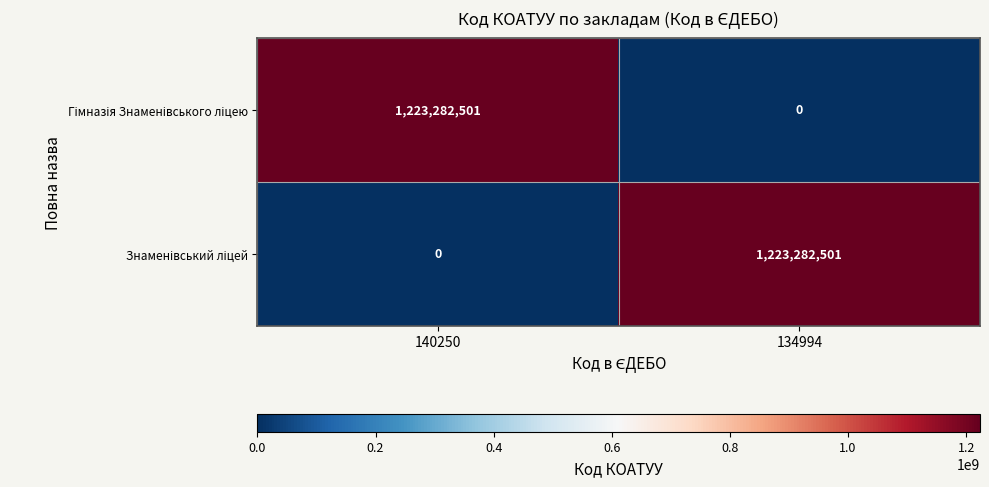

How many distinct data groups are displayed?

2